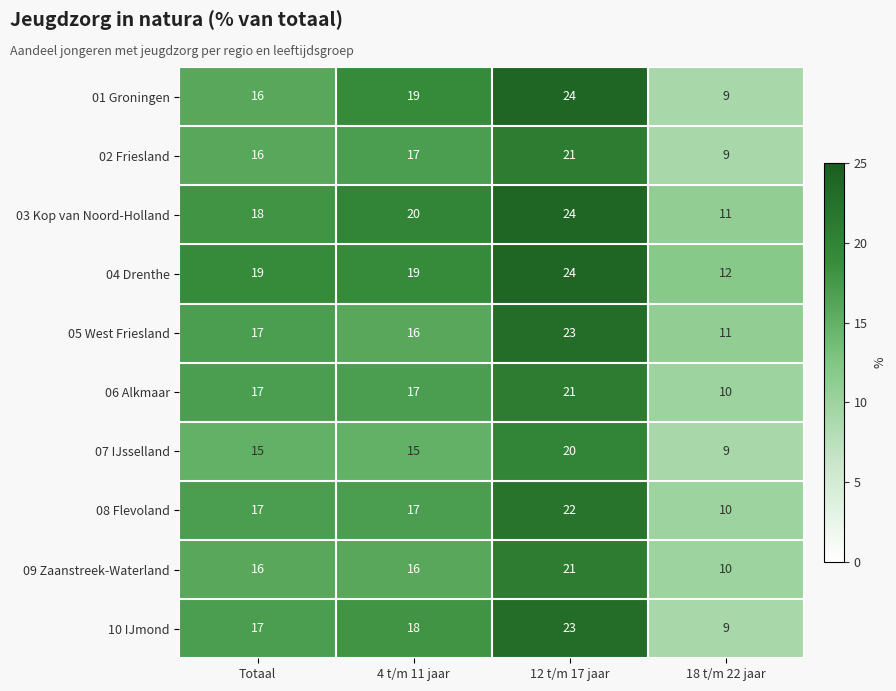

List the labels in order of 01 Groningen value, smallest first.

18 t/m 22 jaar, Totaal, 4 t/m 11 jaar, 12 t/m 17 jaar